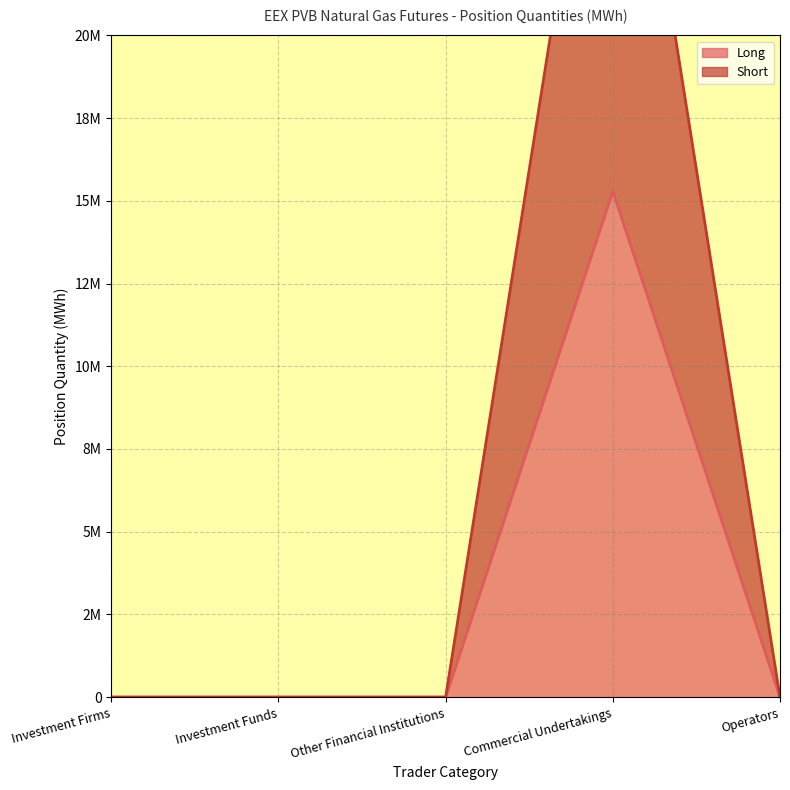

Rank the series by their maximum value, from highest to lowest.

Short, Long